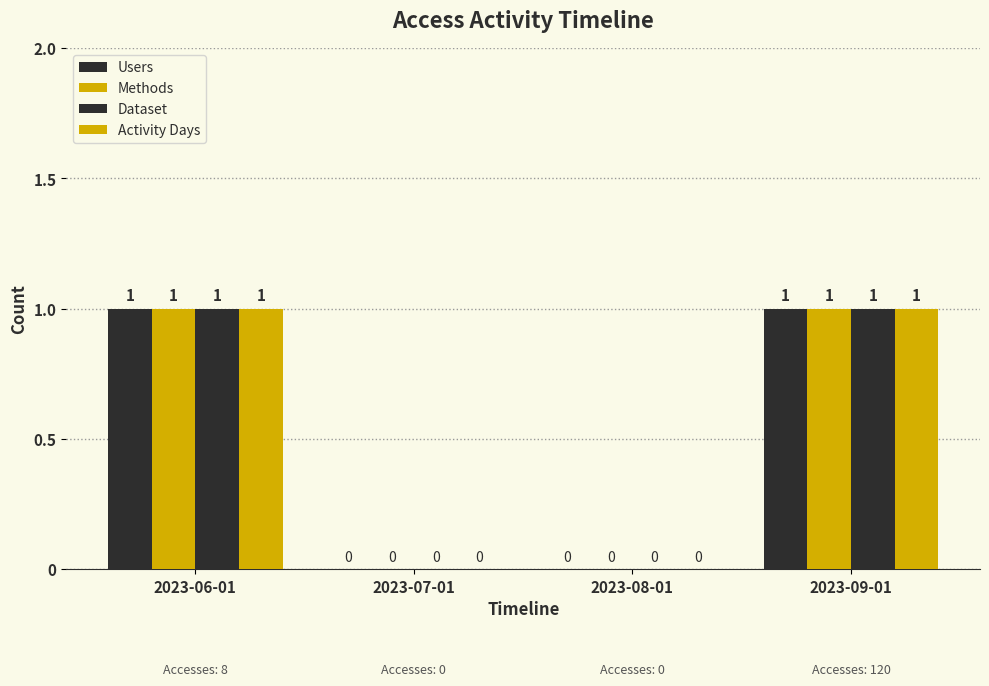

Rank the categories by Methods value from highest to lowest.

2023-06-01, 2023-09-01, 2023-07-01, 2023-08-01